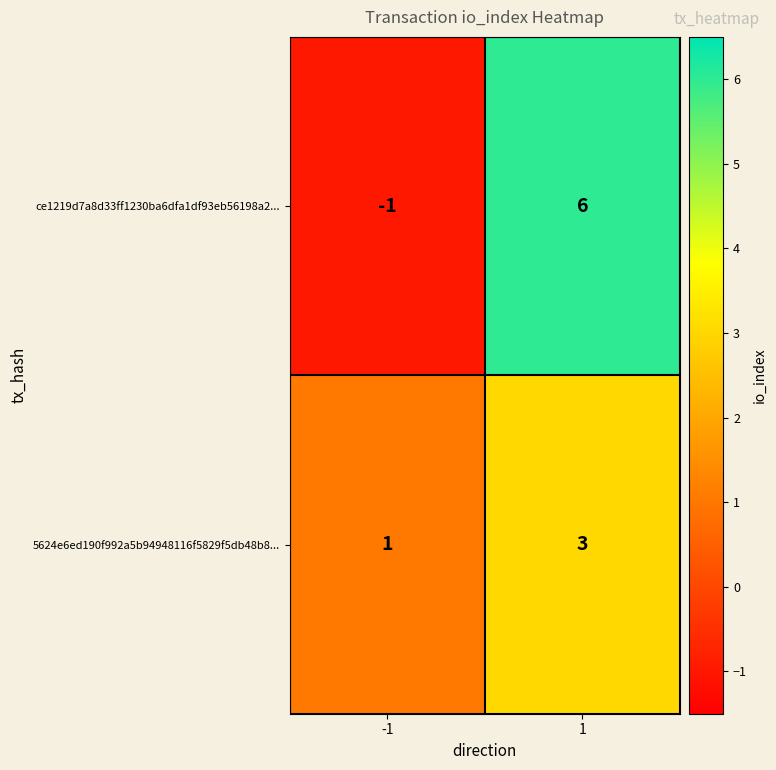

What is the greatest value displayed?

6